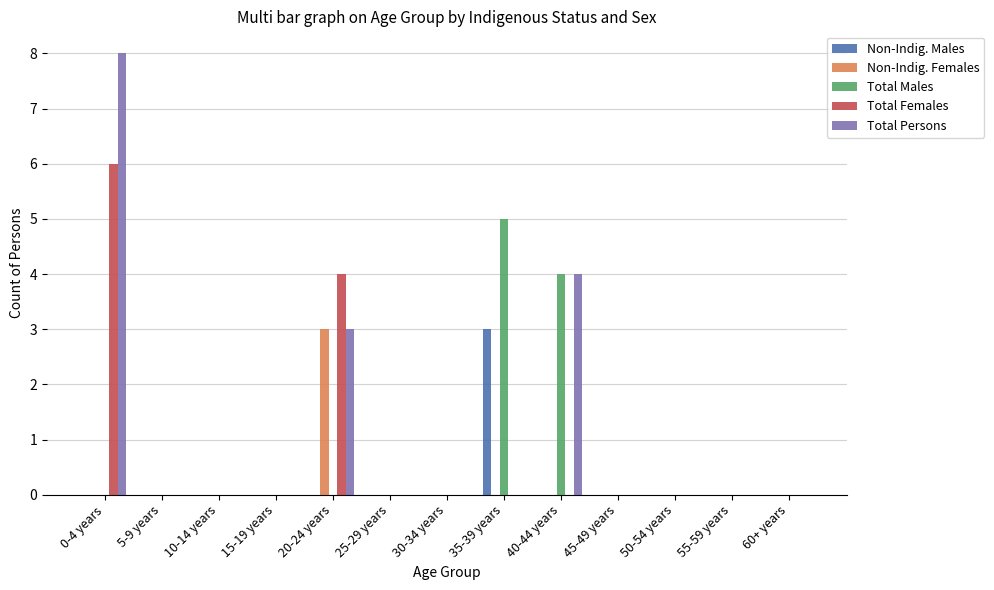

What is the highest value of the Total Females series?

6